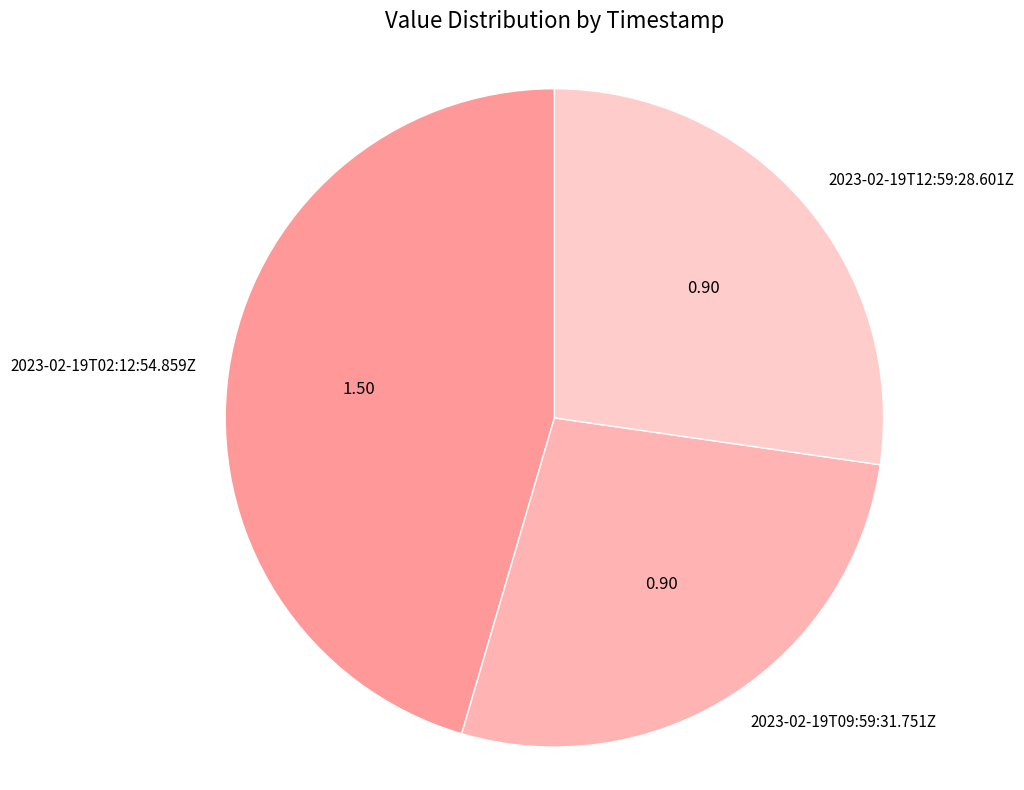

Count the number of slices in the pie.

3